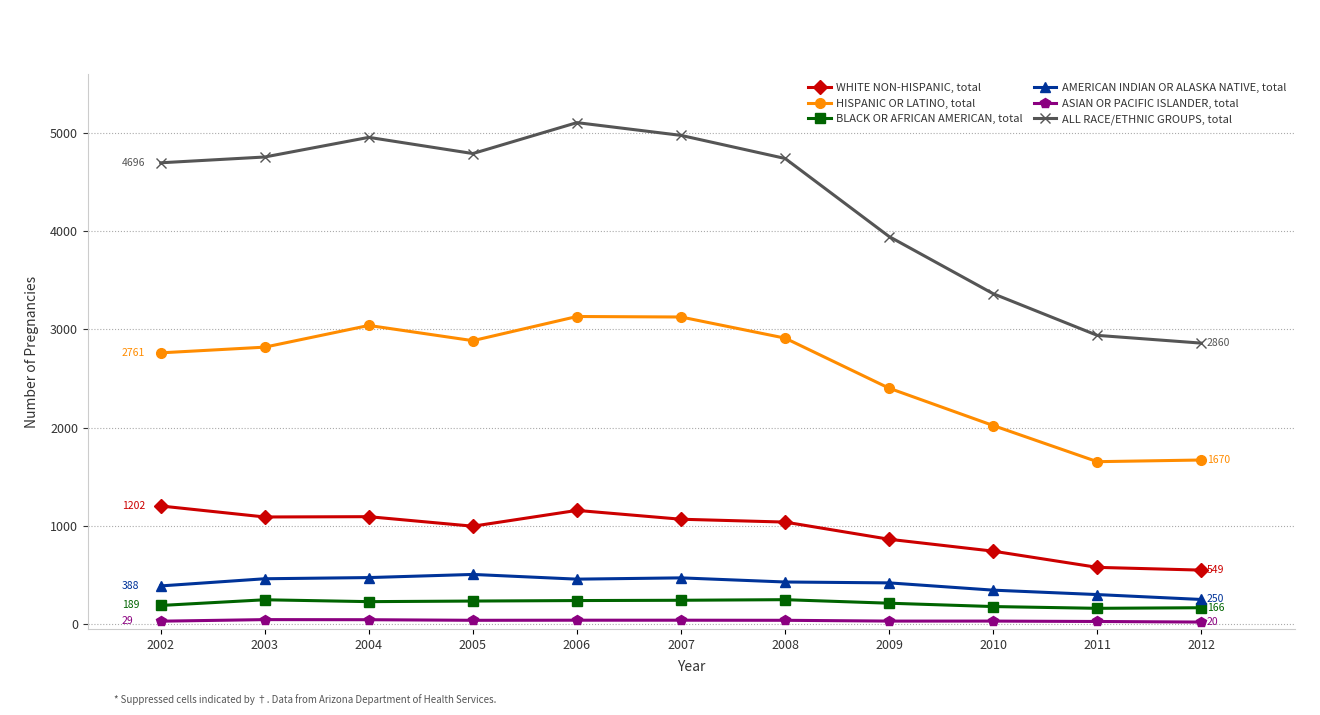

At which category does HISPANIC OR LATINO, total reach its first local peak?

2004